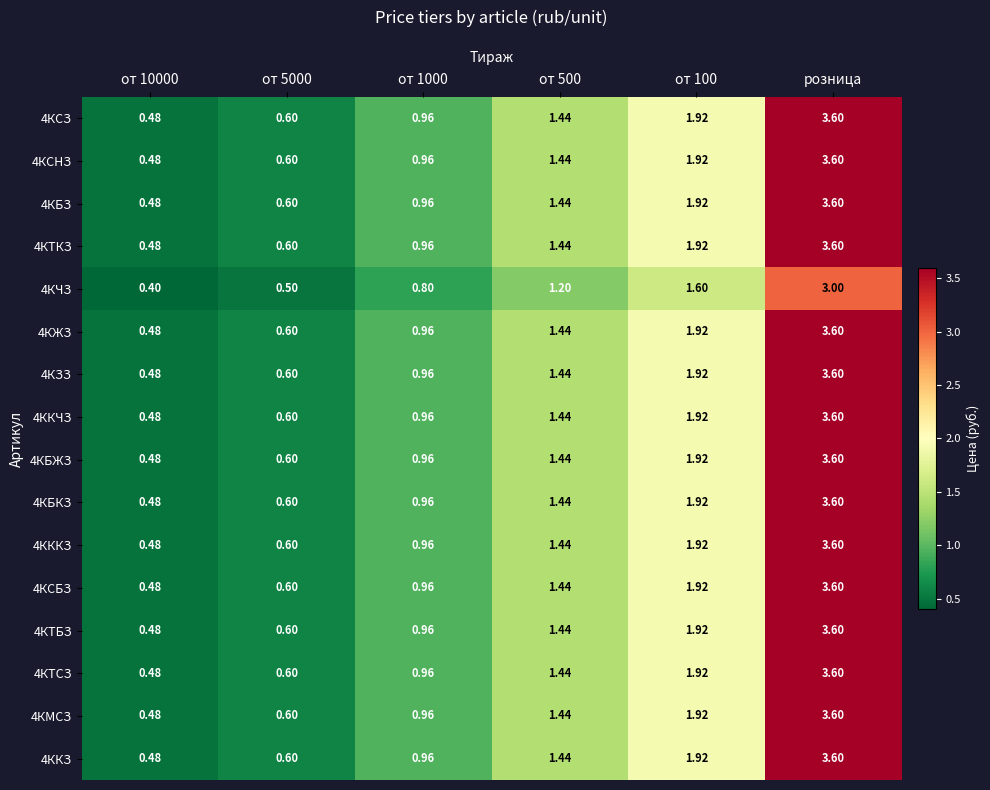

At which category is the sum across all series the highest?

розница